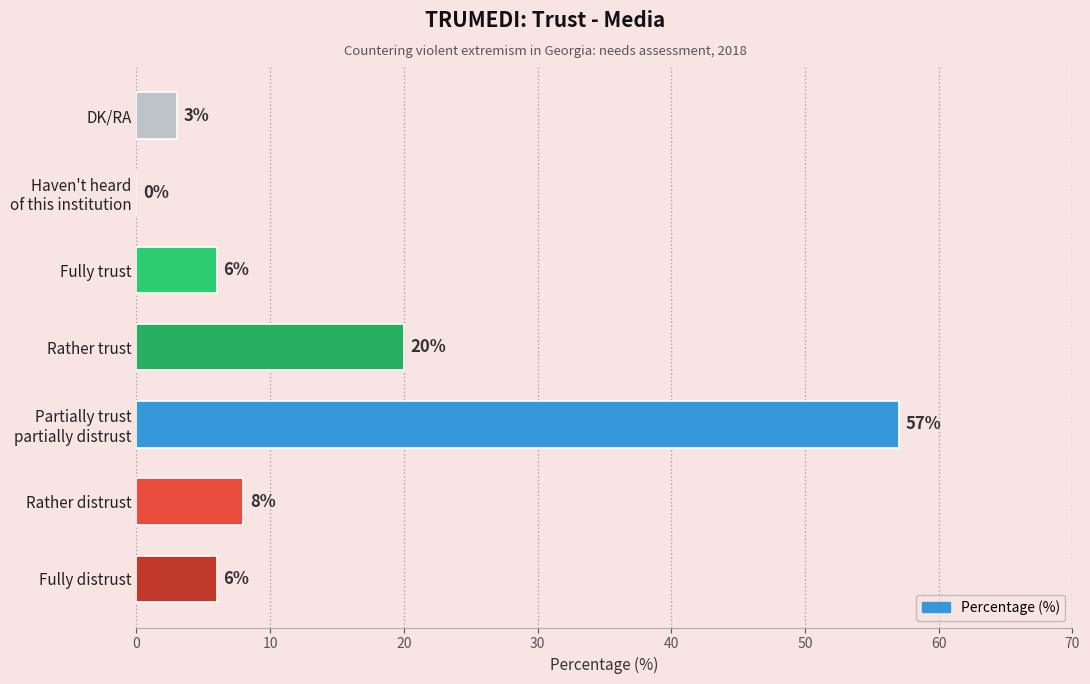

What is the greatest value displayed?

57